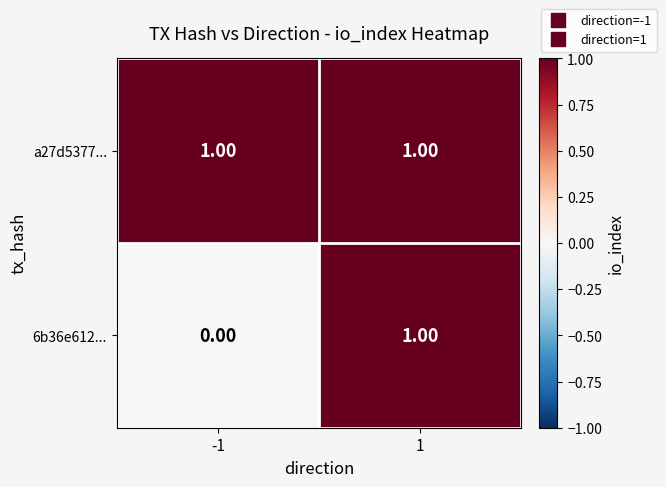

Which series has the largest total across all categories?

a27d5377...